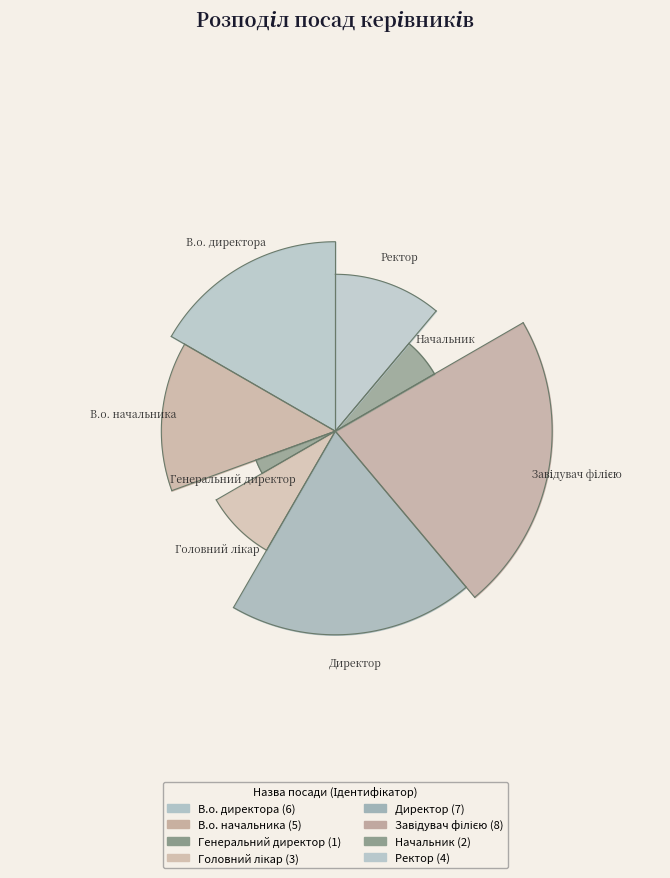

What is the largest slice in the pie chart?

Завідувач філією